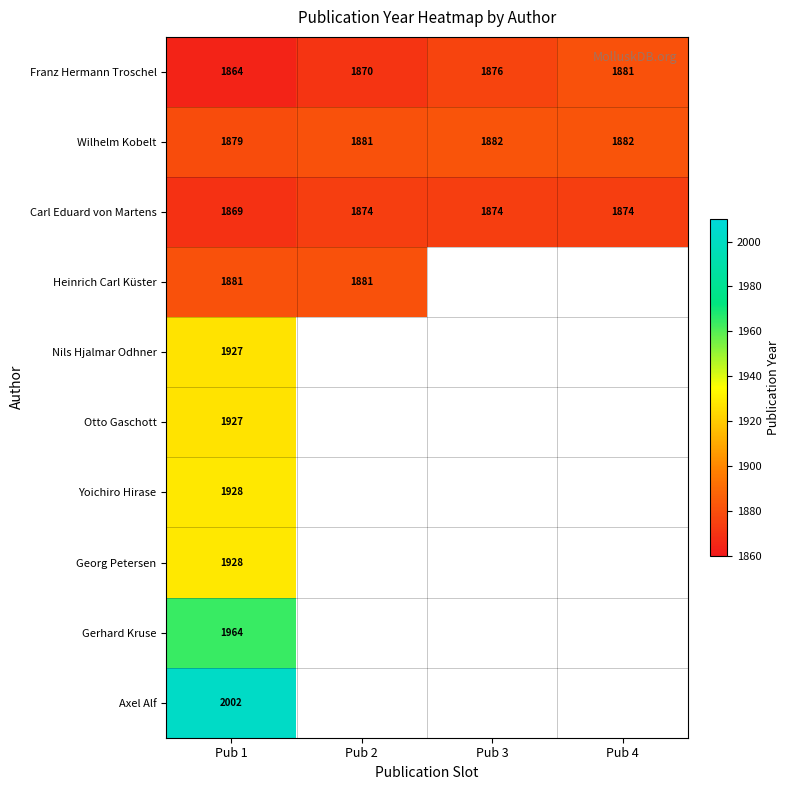

Rank the categories by Franz Hermann Troschel value from highest to lowest.

Pub 4, Pub 3, Pub 2, Pub 1